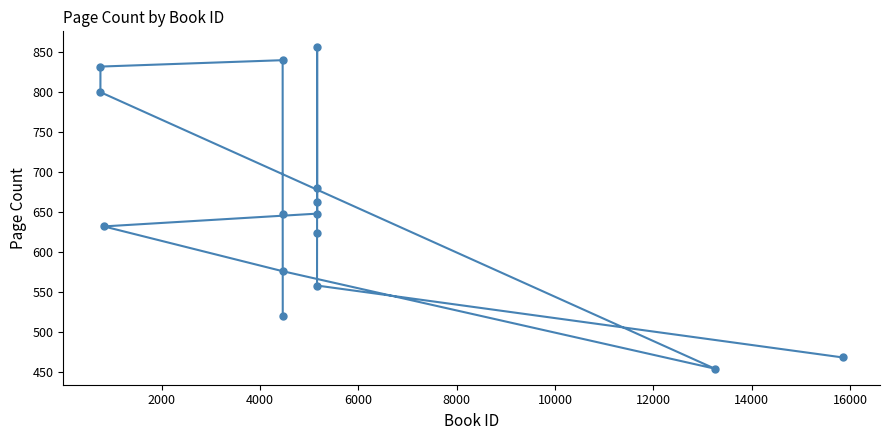

What is the greatest value displayed?

856